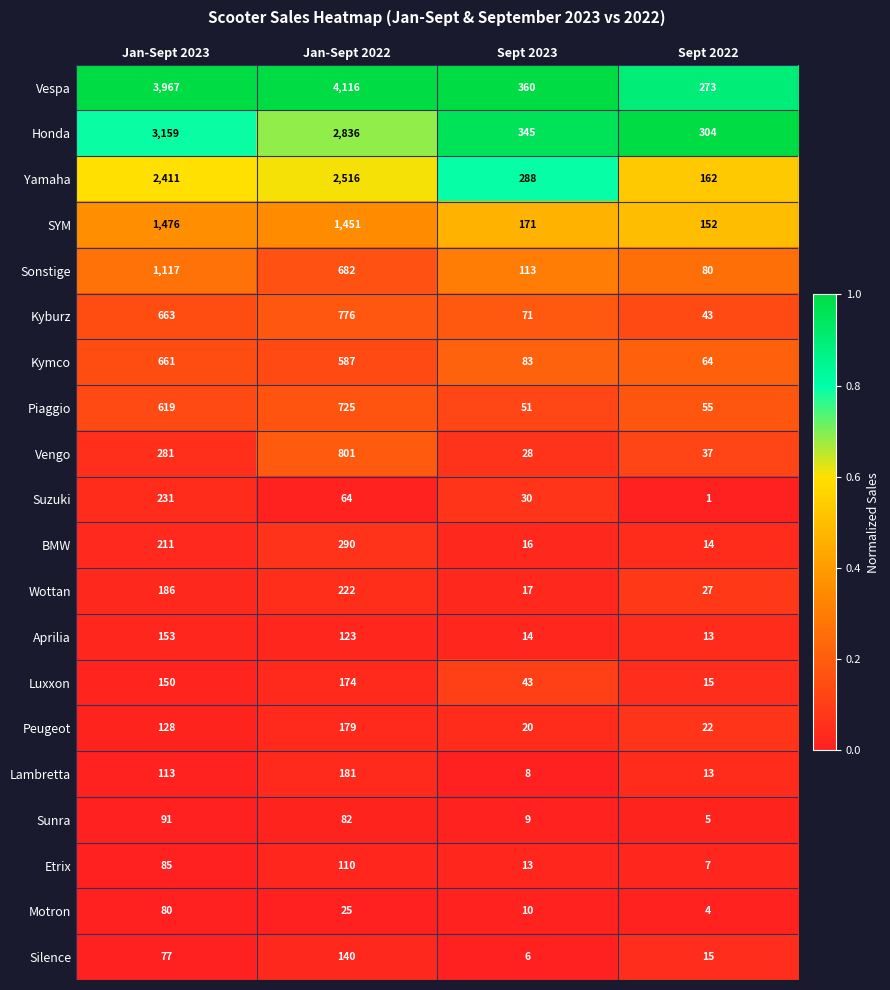

Which series has the largest total across all categories?

Vespa